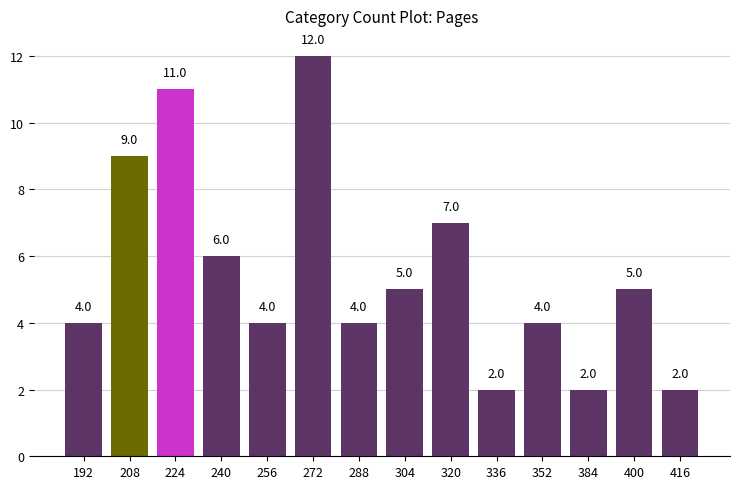

Which has a higher value, 272 or 288?

272